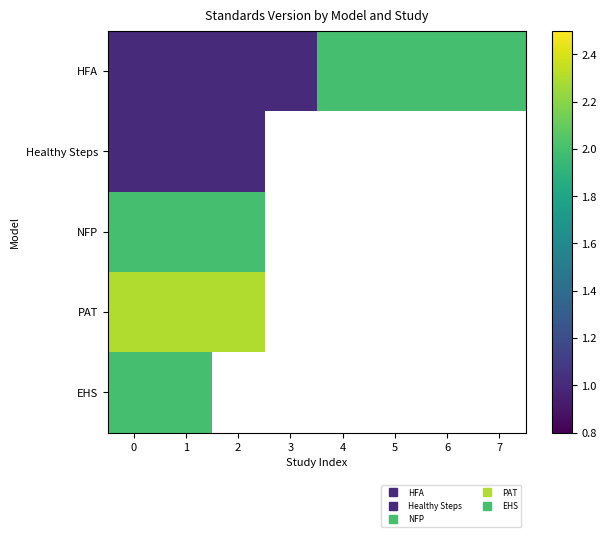

What is the sum of all HFA values?

12.0